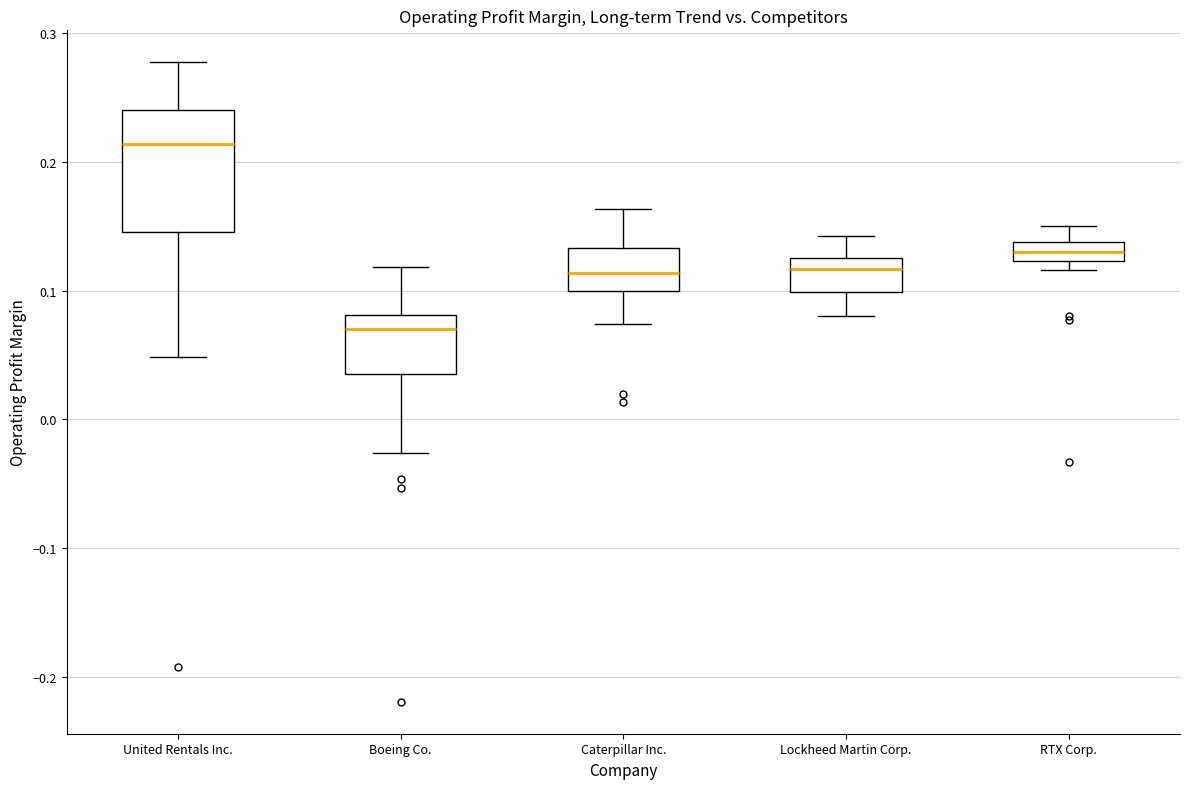

Comparing the boxes themselves (not the whiskers), which one is the tallest?

United Rentals Inc.